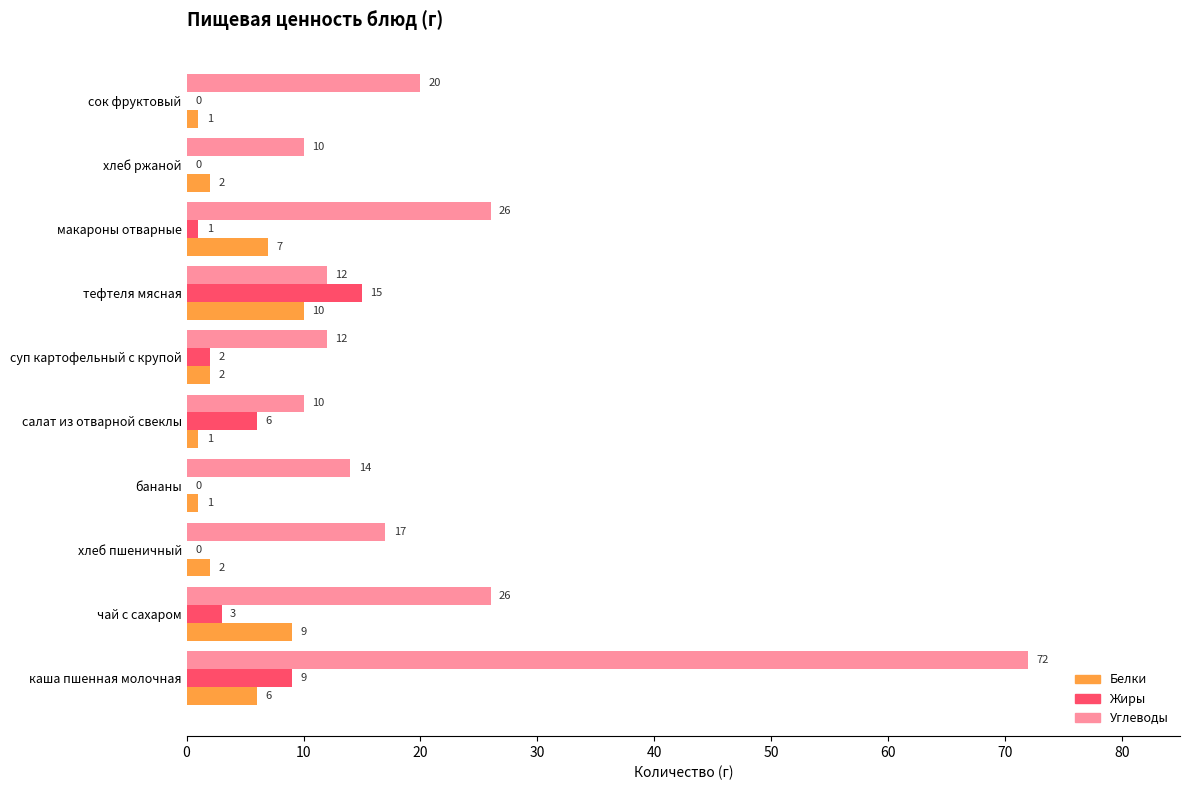

What is the total value across all series at сок фруктовый?

21